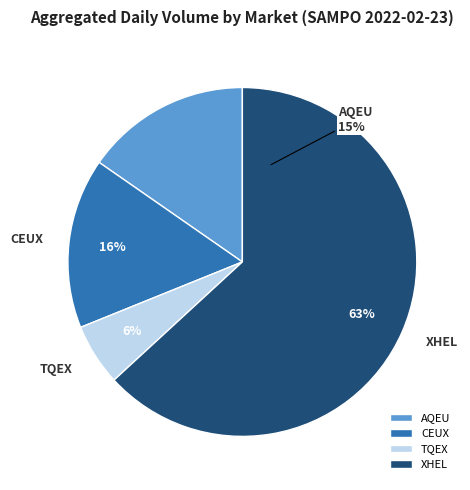

To the nearest percent, what is the difference between the TQEX and XHEL slice percentages?

57%